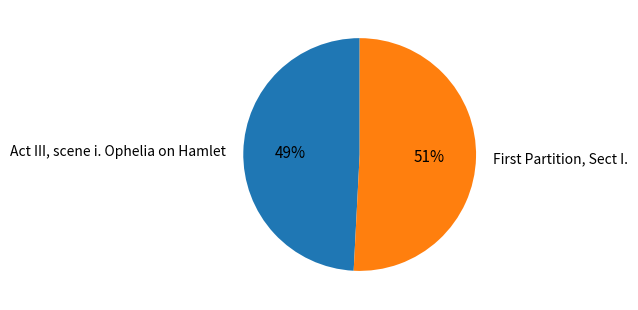

How many segments does this pie chart have?

2